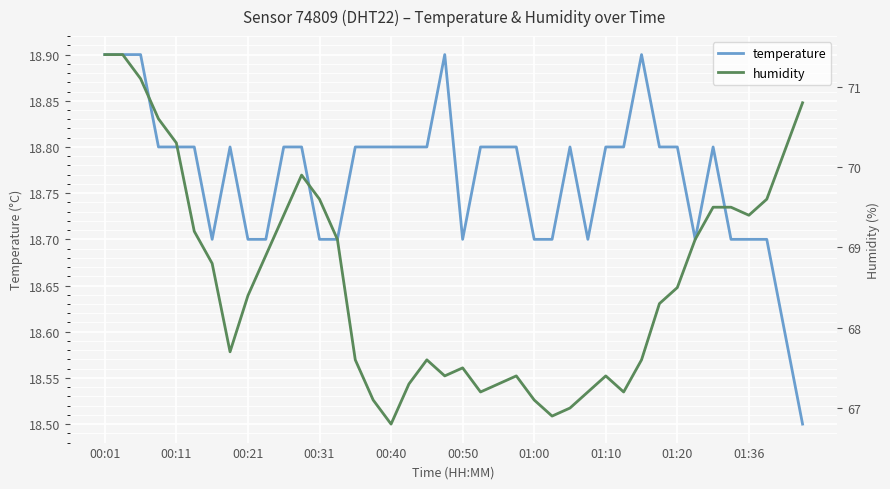

What is the highest value of the temperature series?

18.9